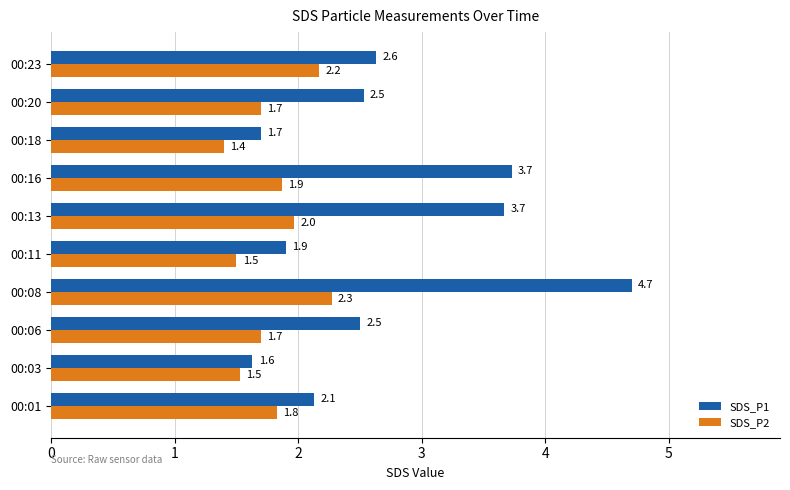

The value of SDS_P1 at 00:23 is 1.4. True or false?

False